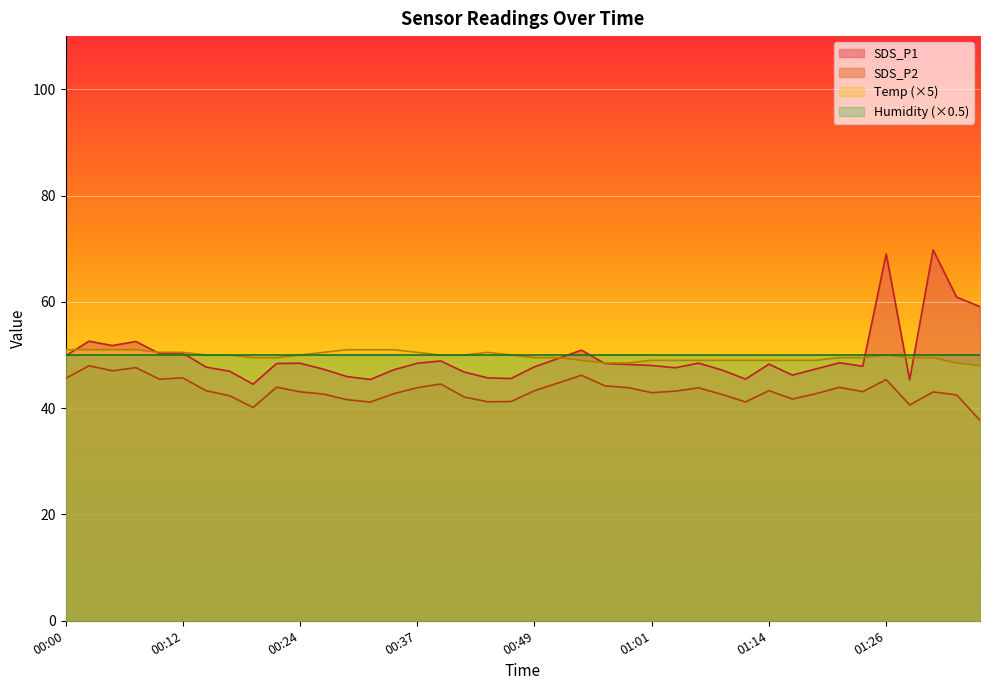

Count the Temp values in the range 49 to 50.

24